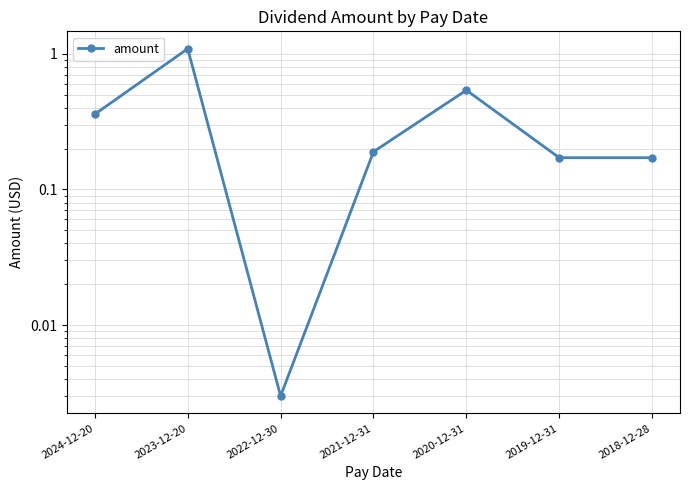

What is the sum of all values?

2.5